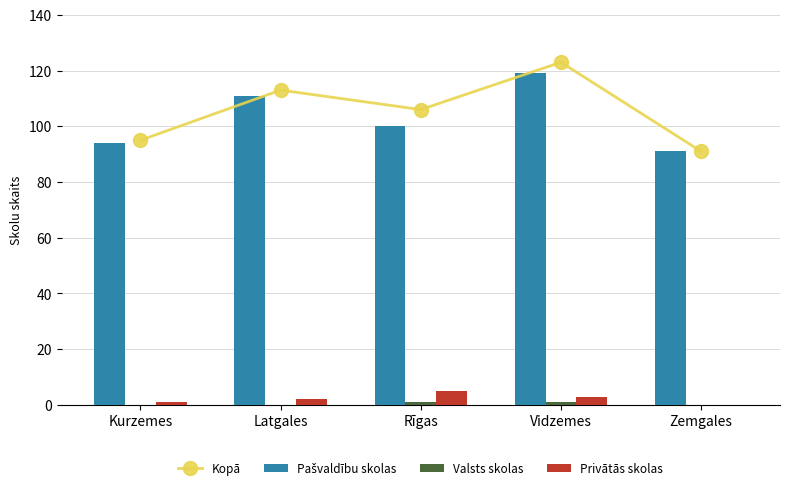

How many values in the Pašvaldību skolas series are below 100?

2